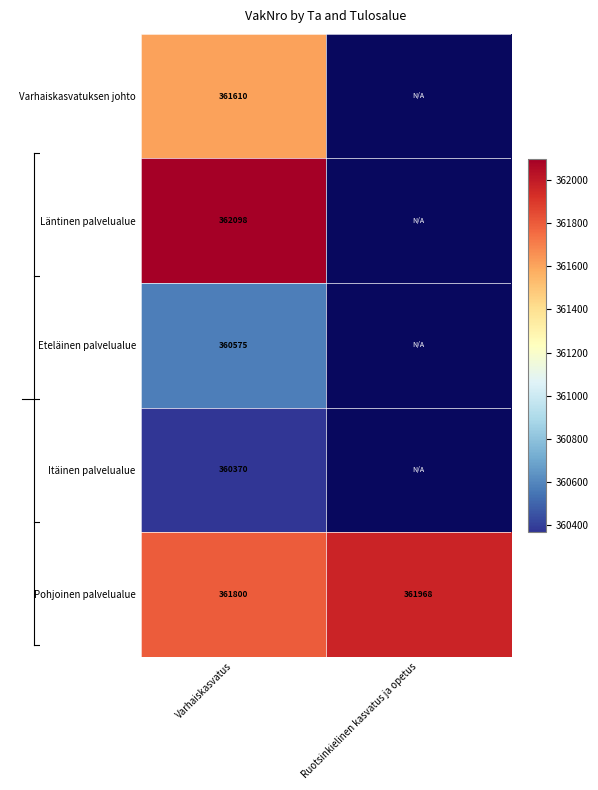

How many distinct data groups are displayed?

5